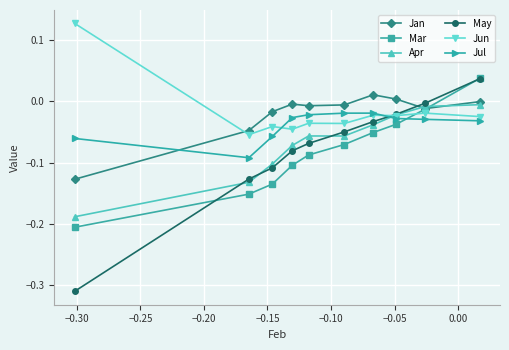

Which series has the widest spread of values?

May